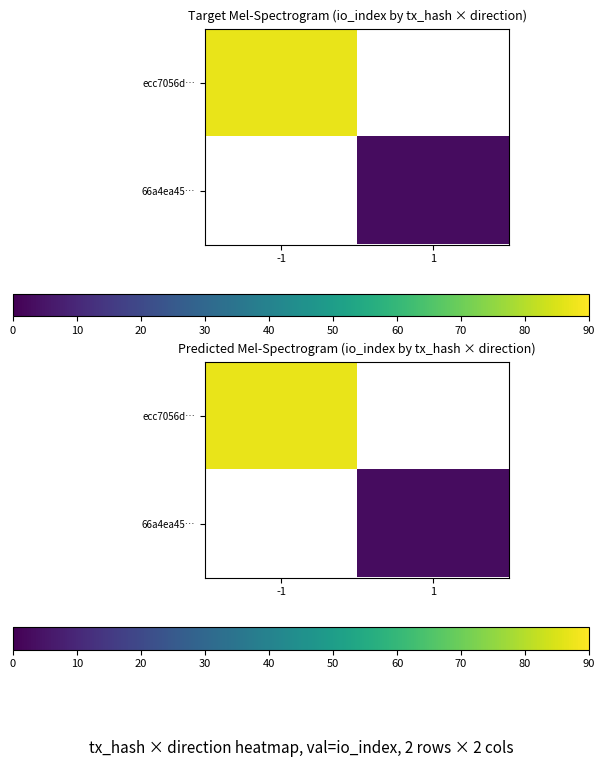

Is the value of ecc7056d… at -1 greater than the value of 66a4ea45… at -1?

No